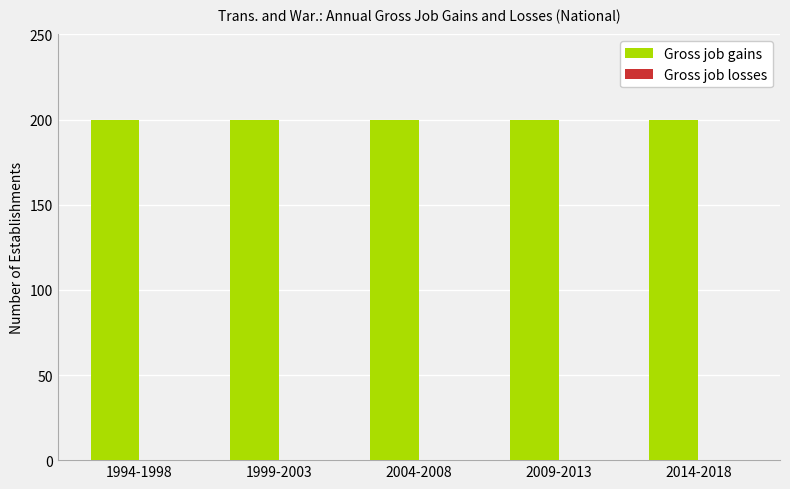

What is the total value across all series at 2009-2013?

200